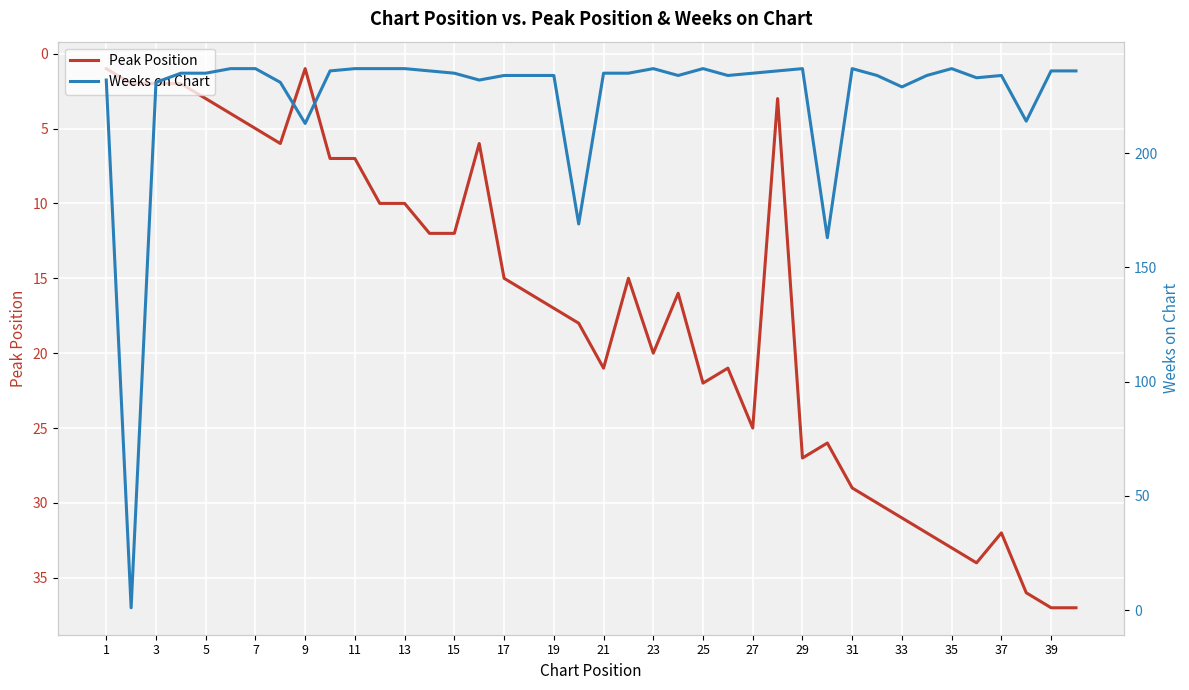

What are all the series names shown in the legend?

Peak Position, Weeks on Chart